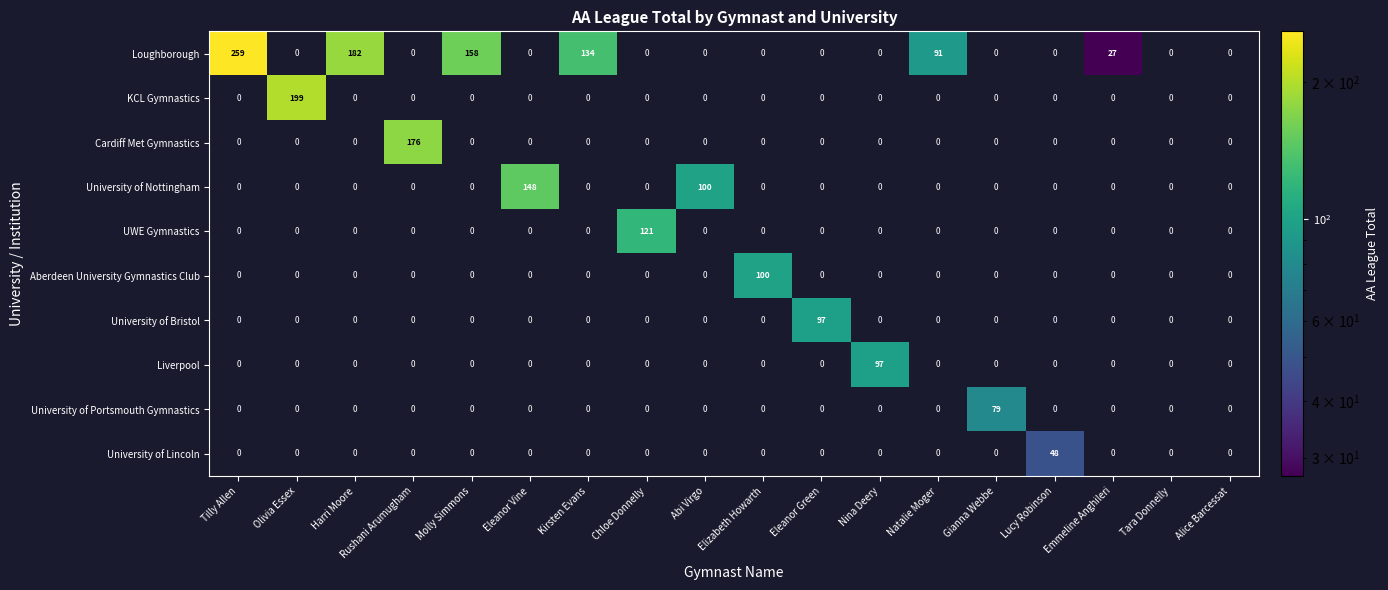

What value does the University of Bristol series have at Eleanor Green?

97